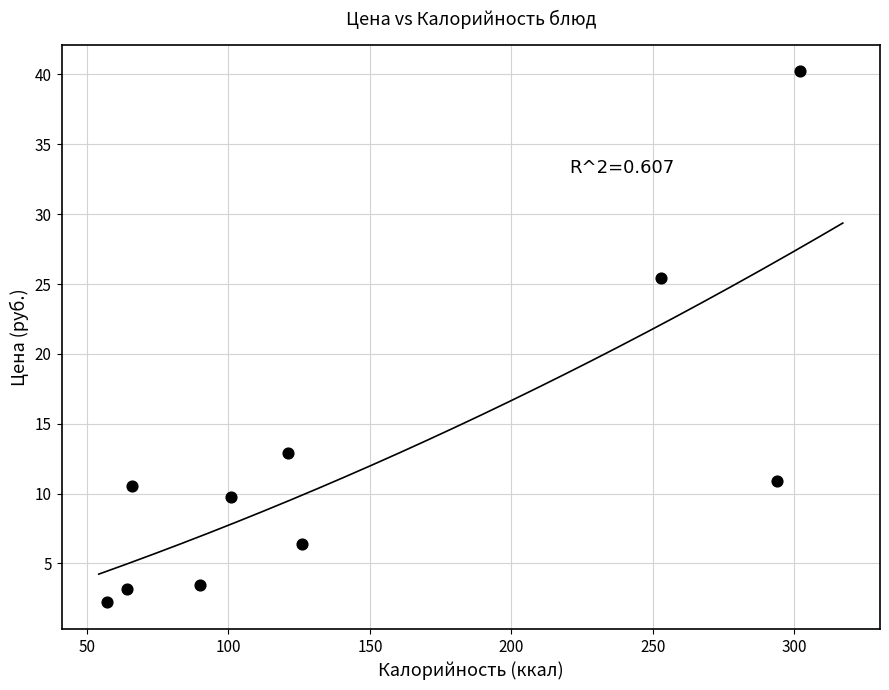

What is the average X value?

147.4